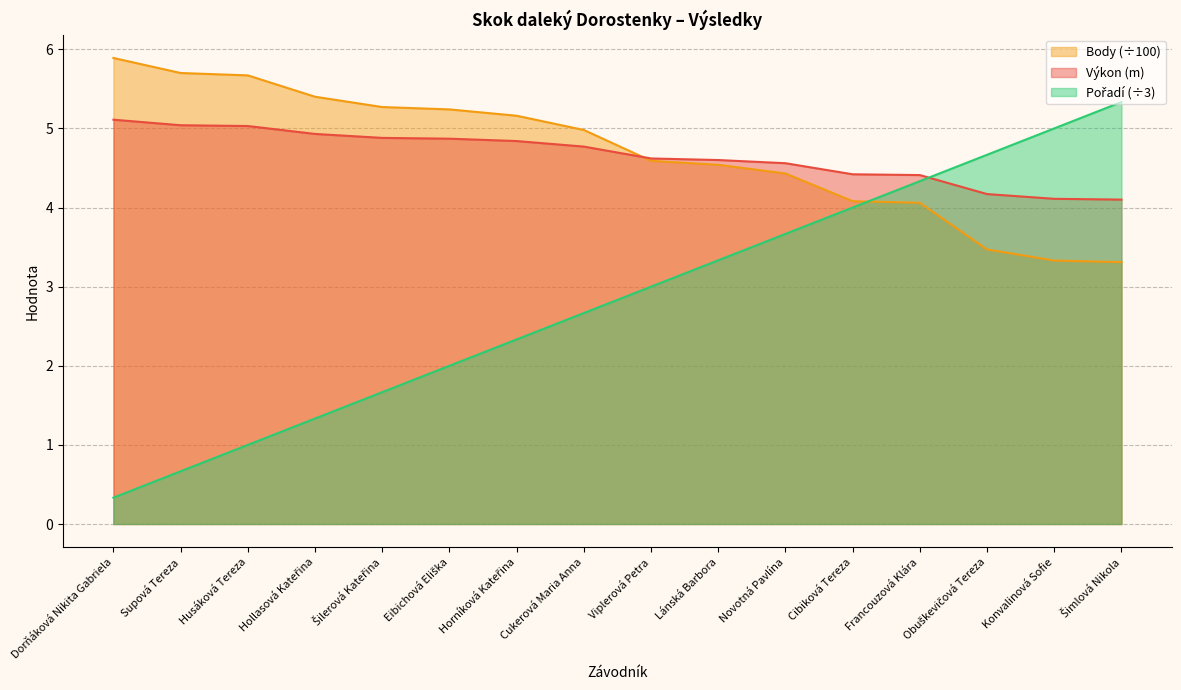

Which series has the largest total across all categories?

Body